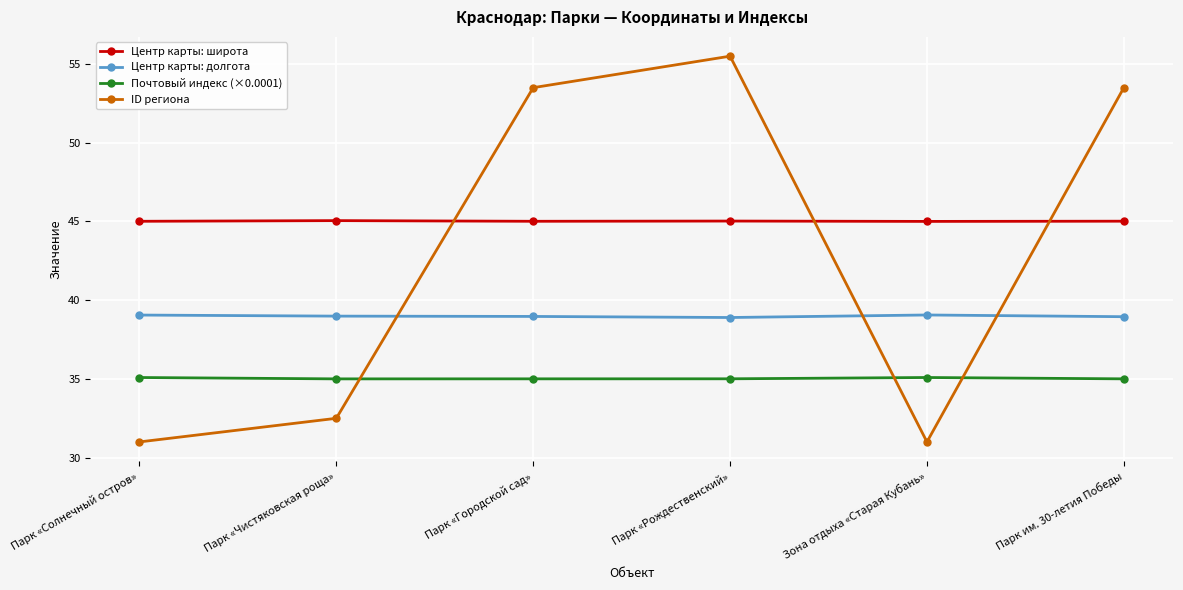

At Парк «Рождественский», list the series in order from smallest to largest.

Почтовый индекс (×0.0001), Центр карты: долгота, Центр карты: широта, ID региона